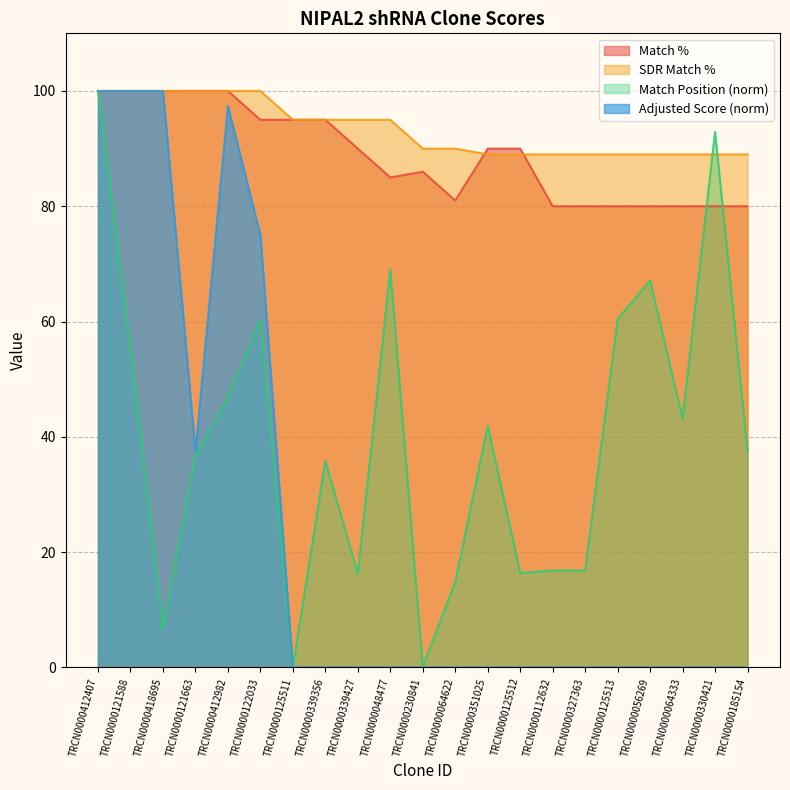

True or false: Match Position has more than 0 points higher than both neighbors.

True